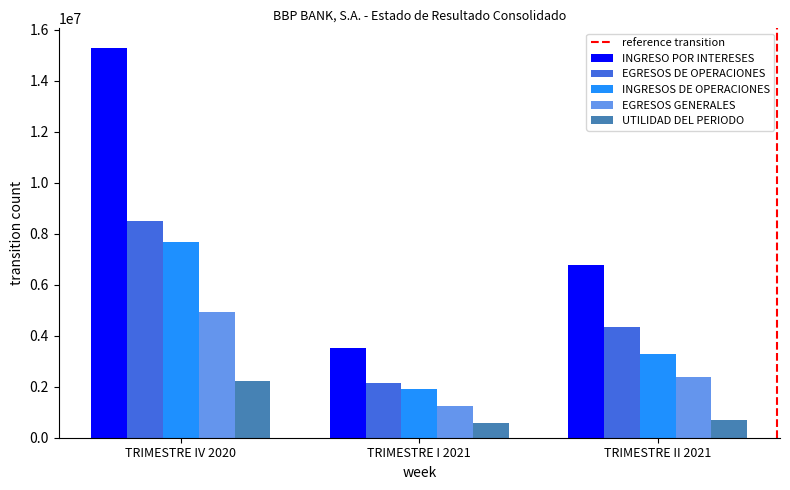

Between TRIMESTRE IV 2020 and TRIMESTRE II 2021, which series saw the biggest shift?

INGRESO POR INTERESES